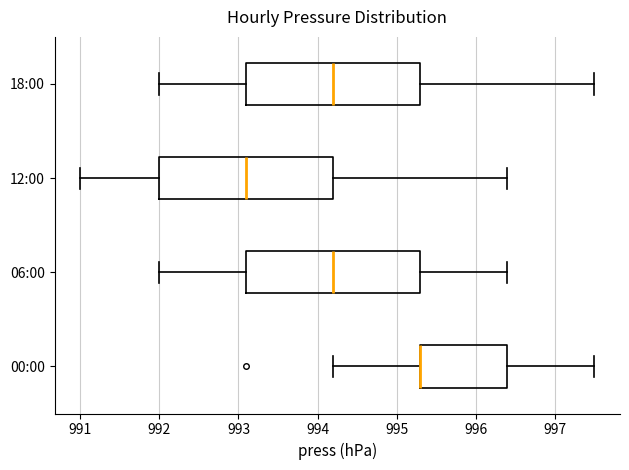

Reading bottom to top, read every box against the x-axis: the position of its median line, the range the box covers, and the ends of its whiskers. The values are not printed on the chart, so give them approximately, as read against the axis.

00:00: median 995.3 (drawn on the box's left edge), box 995.3 to 996.4, whiskers 994.2 to 997.5
06:00: median 994.2, box 993.1 to 995.3, whiskers 992.0 to 996.4
12:00: median 993.1, box 992.0 to 994.2, whiskers 991.0 to 996.4
18:00: median 994.2, box 993.1 to 995.3, whiskers 992.0 to 997.5